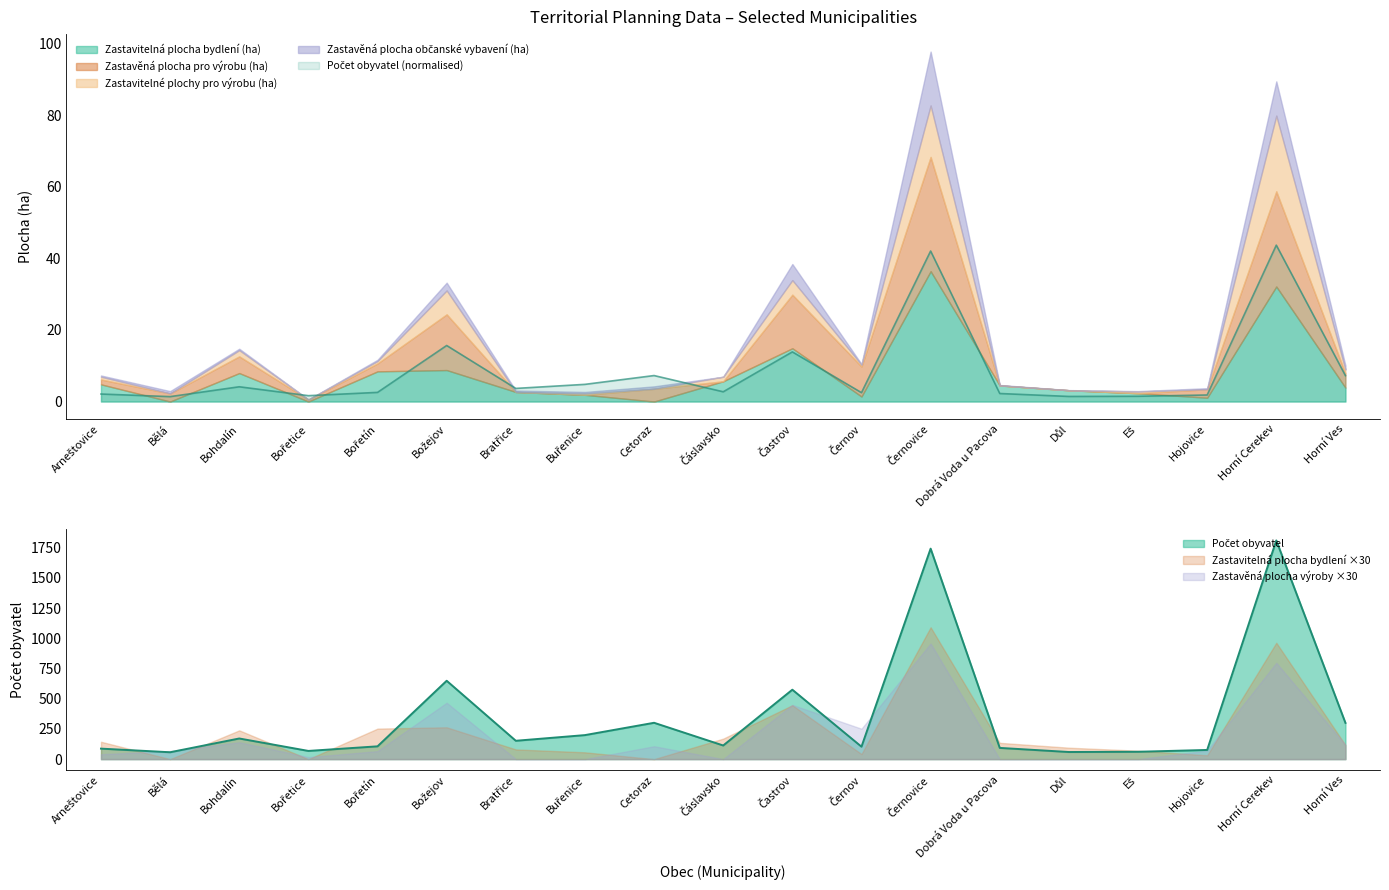

Which series has the widest spread of values?

Počet obyvatel